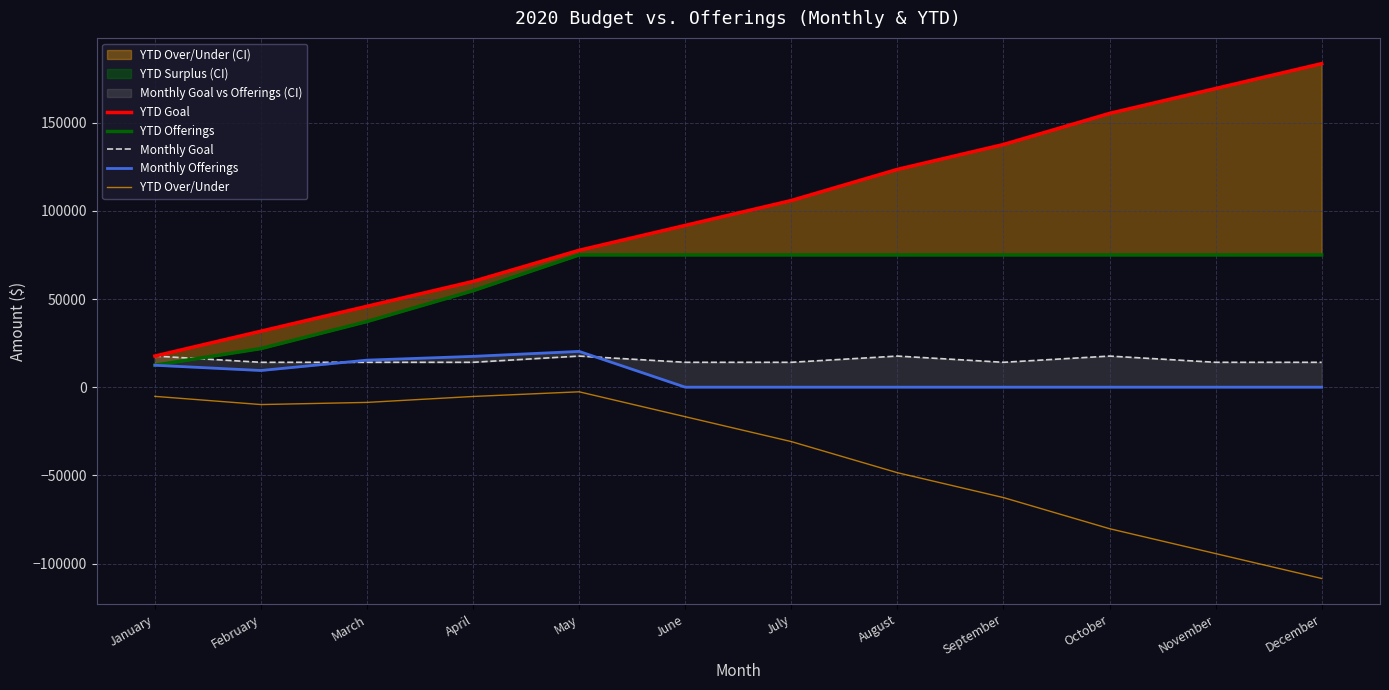

Between September and December, which is larger?

December